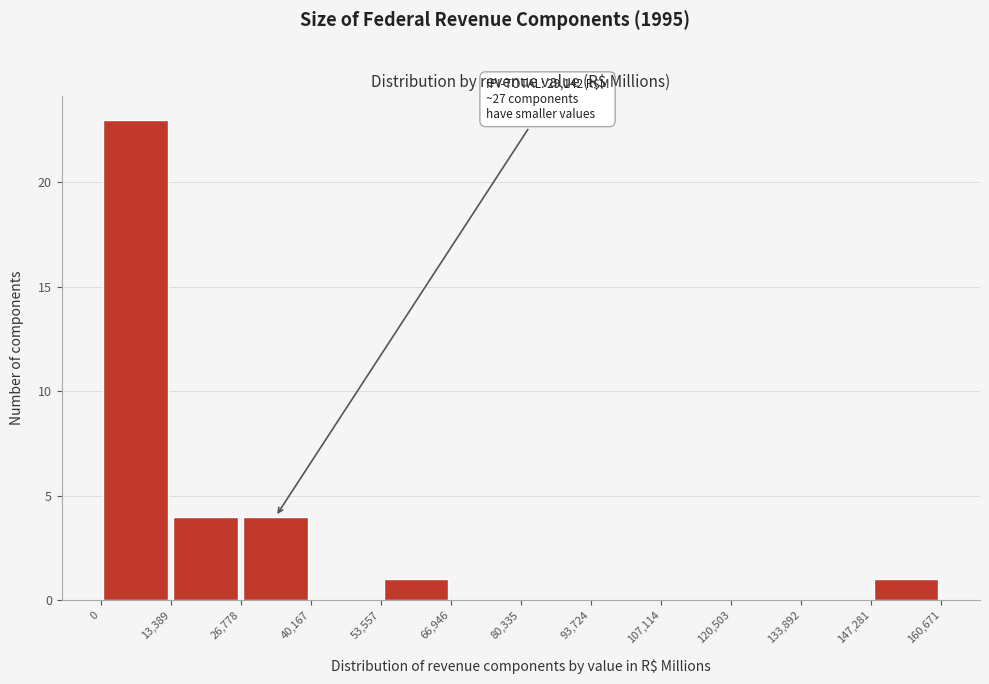

Which range on the x-axis has the tallest bar?

0 to 13,389